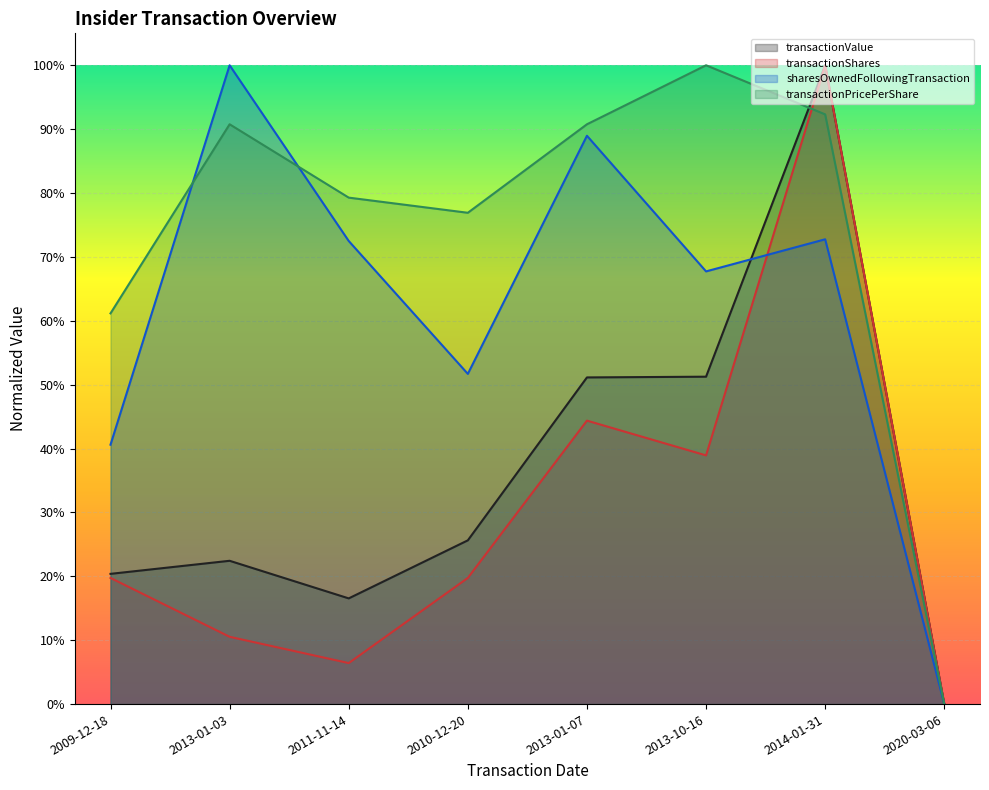

In transactionValue, how many points are lower than both neighbors (excluding endpoints)?

1